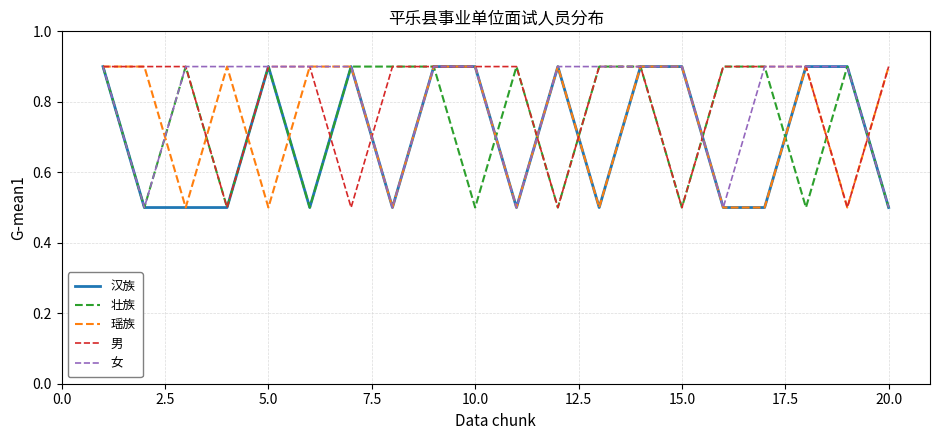

What is the maximum value for 瑶族?

0.9